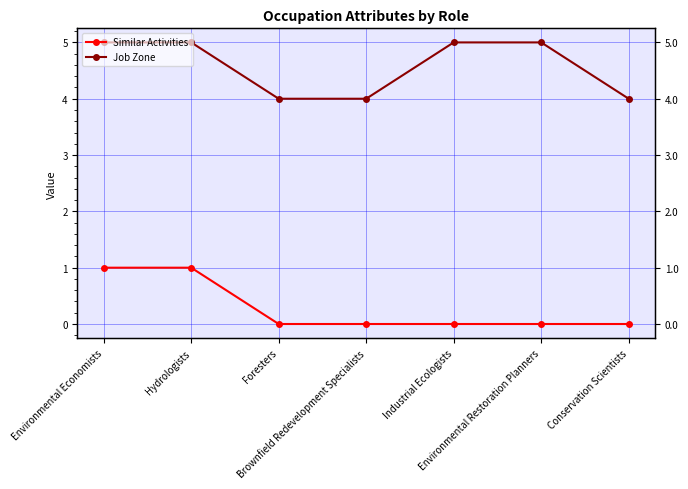

Which category has the highest value across all series?

Environmental Economists